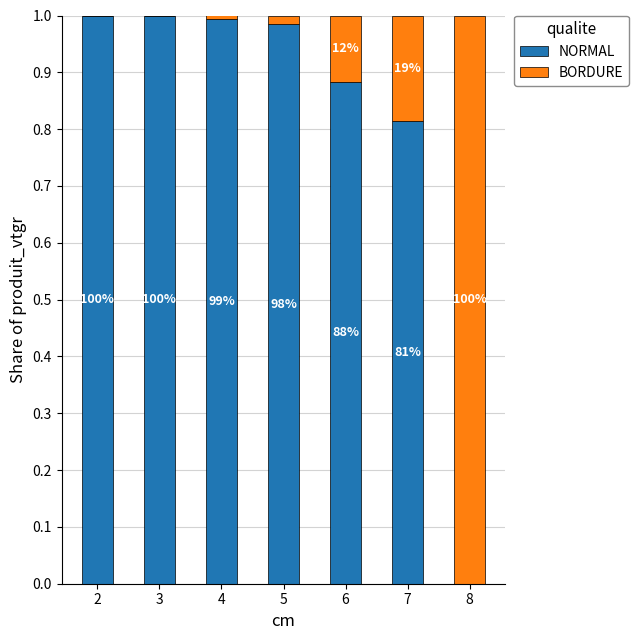

Which series has the widest spread of values?

NORMAL